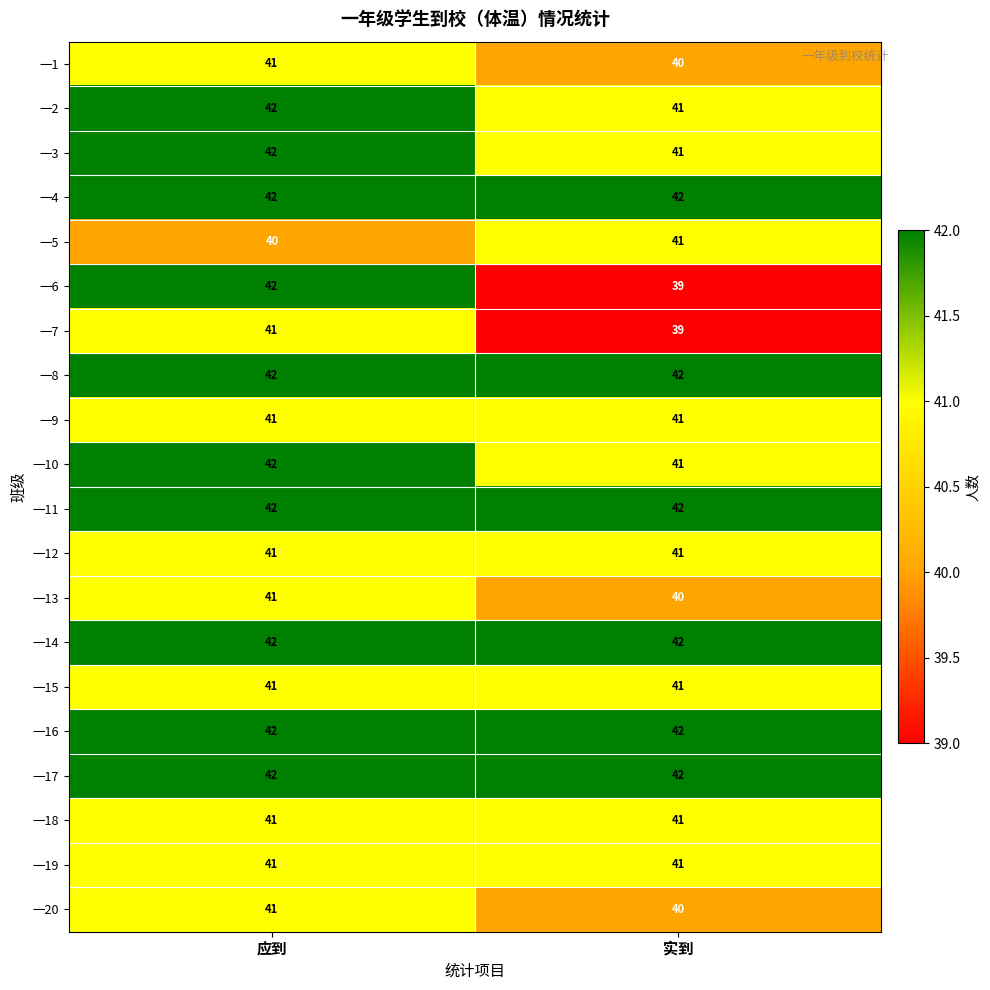

What is the approximate value of 一20 at 应到?

41